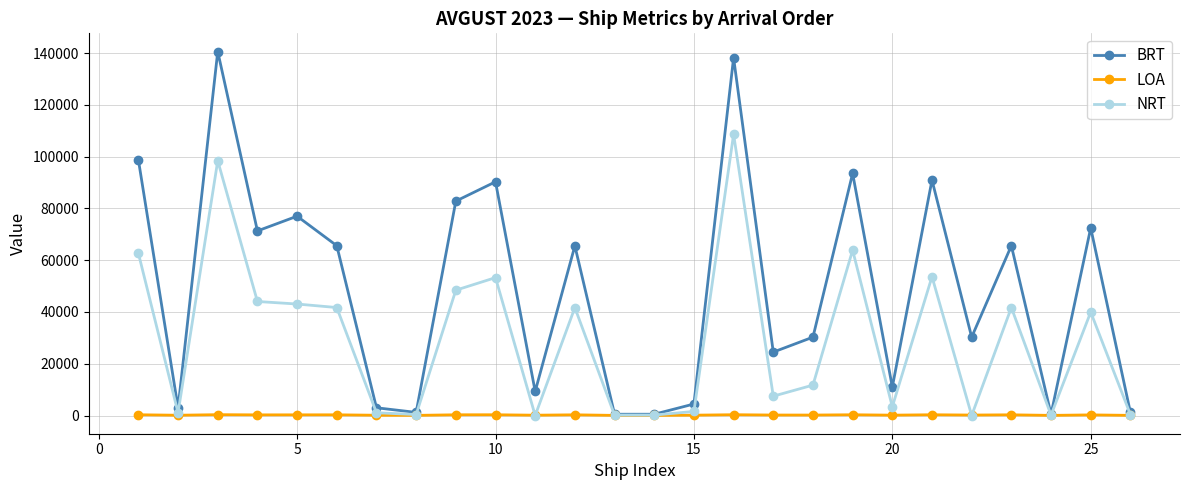

What is the difference between the second highest and minimum values in the LOA series?

257.9